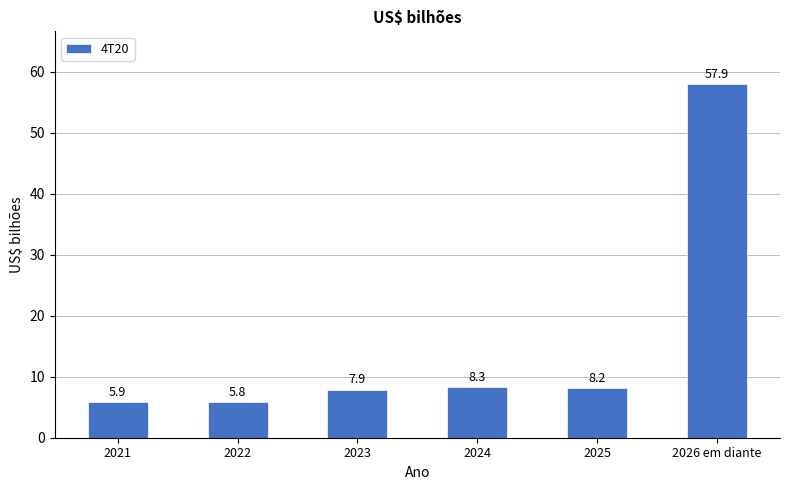

Count the number of values greater than 8.

3